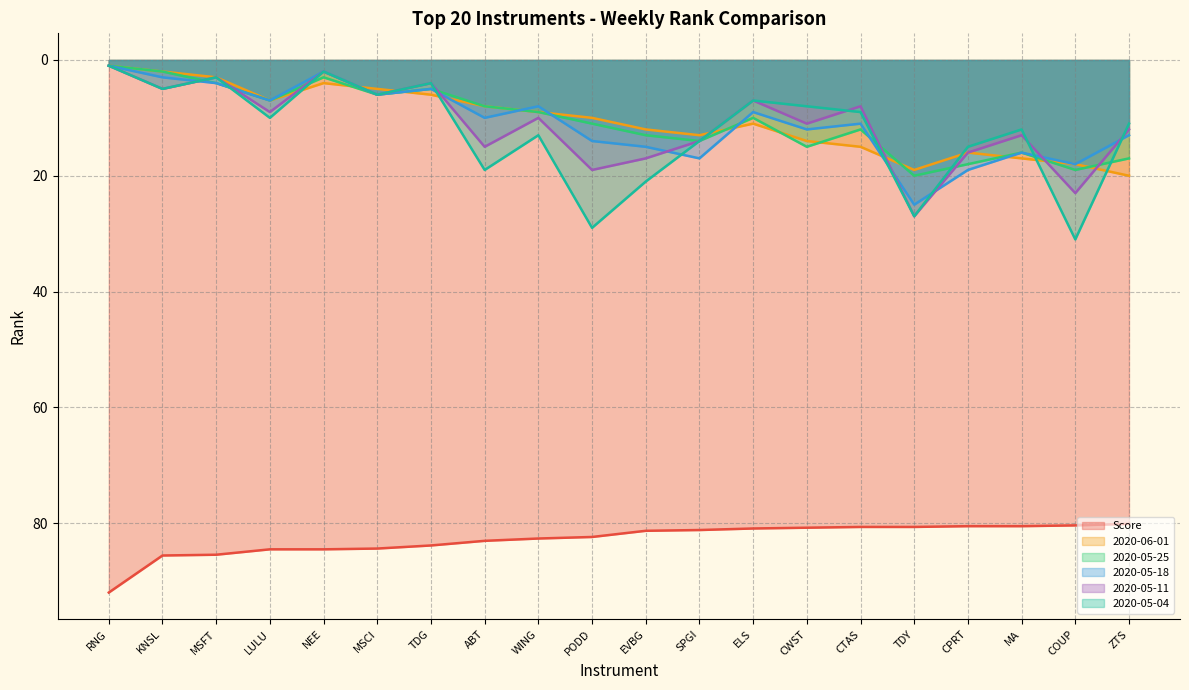

At which label is 2020-05-25 closest to 10?

ELS